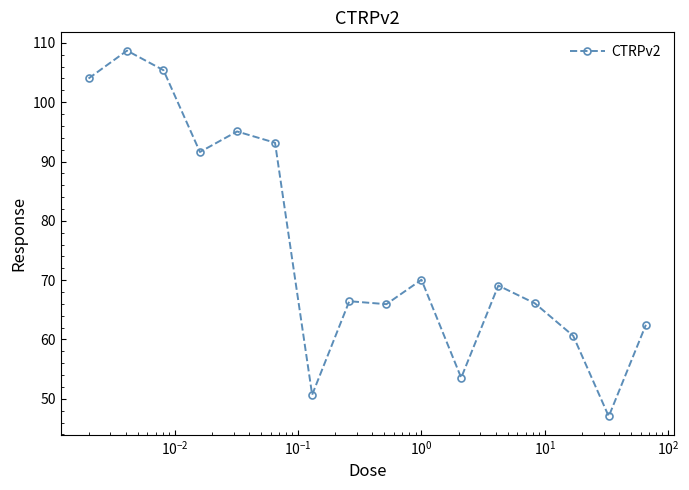

What is the difference between the second highest and second lowest values?

54.7